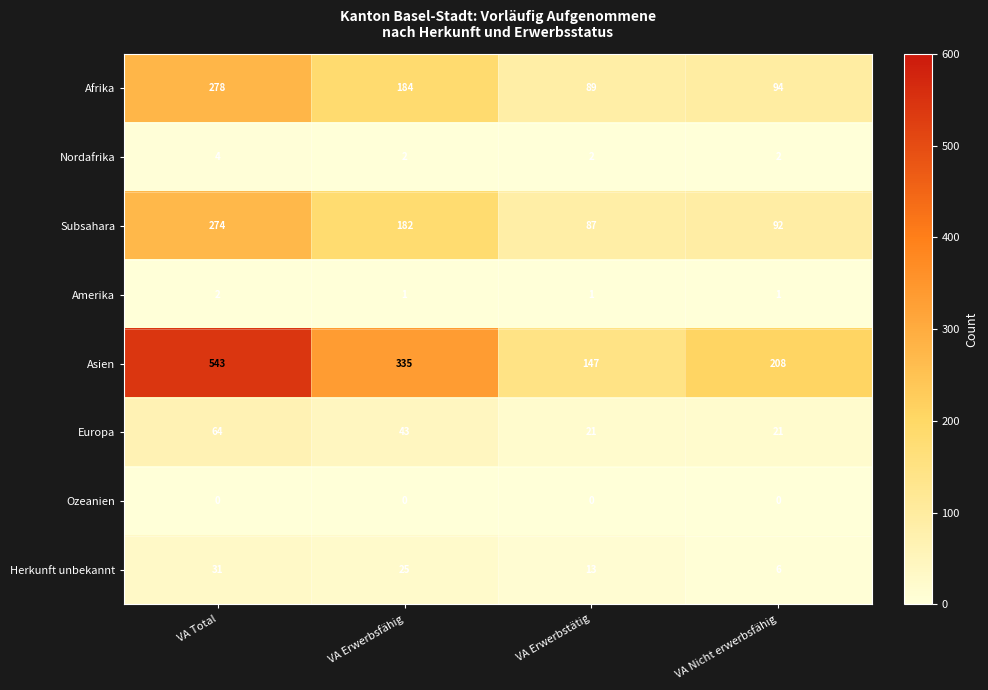

How many distinct data groups are displayed?

8